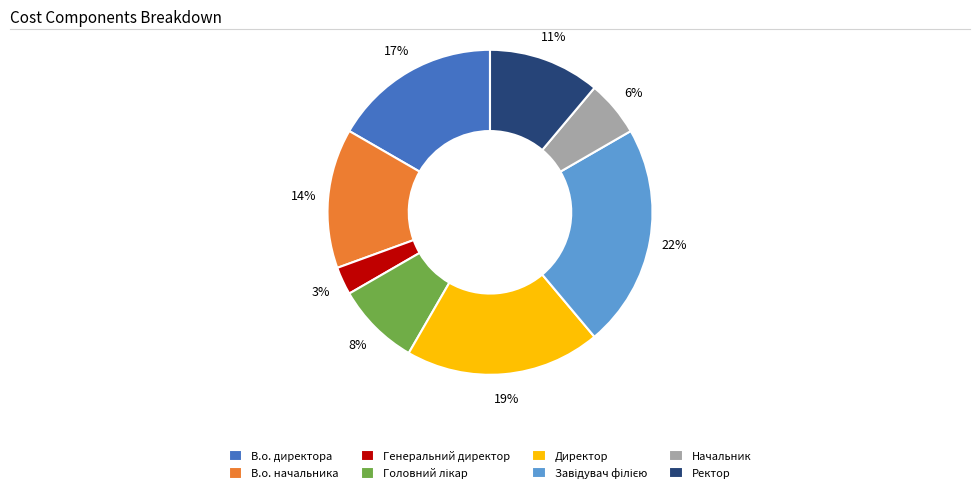

Count the number of slices in the pie.

8